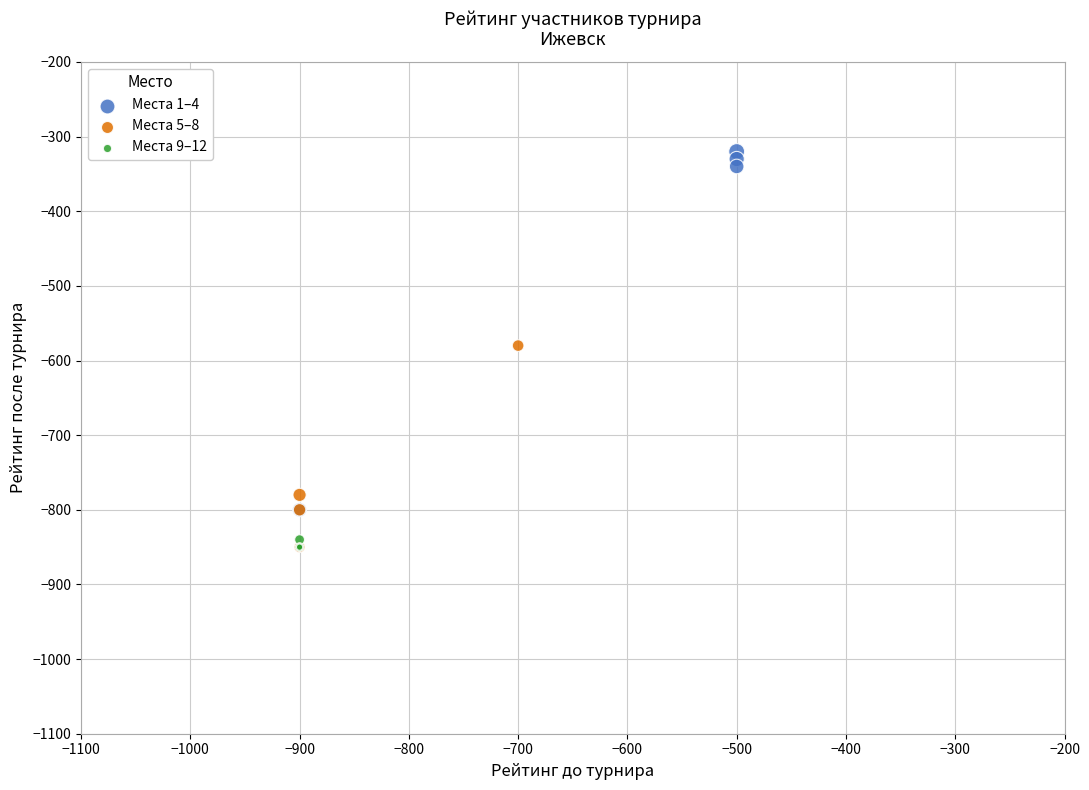

Which series reaches the maximum Y coordinate?

Места 1–4